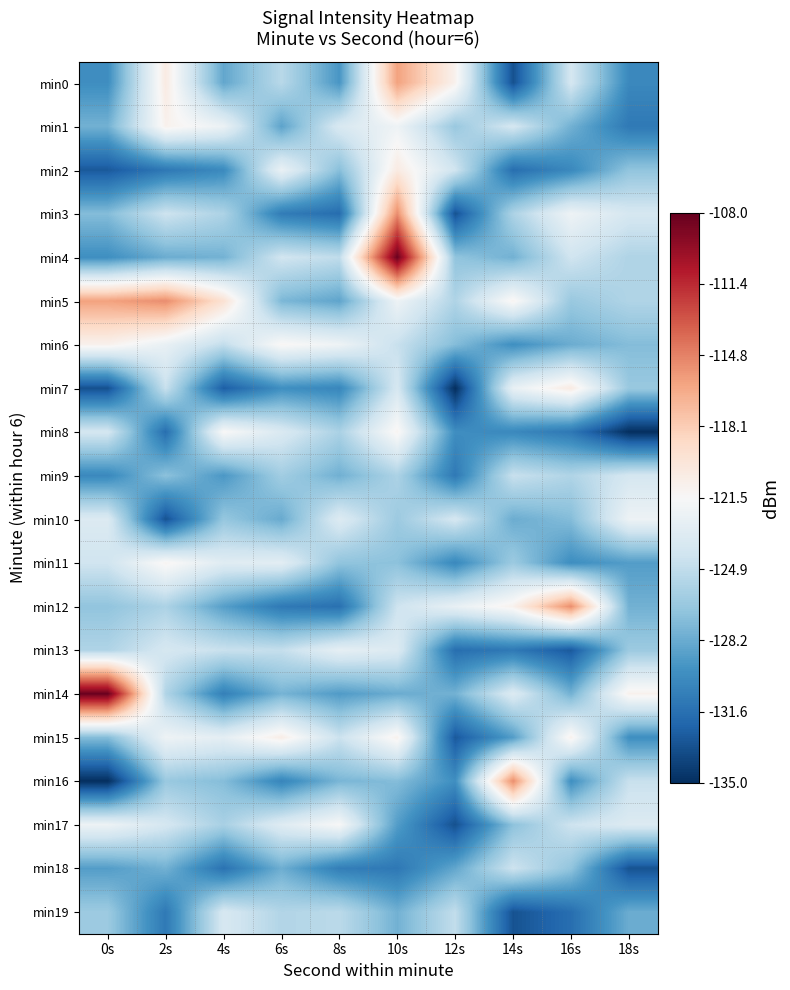

At 0s, list the series in order from smallest to largest.

min16, min7, min2, min9, min0, min4, min18, min1, min3, min15, min12, min19, min13, min11, min8, min10, min17, min6, min5, min14